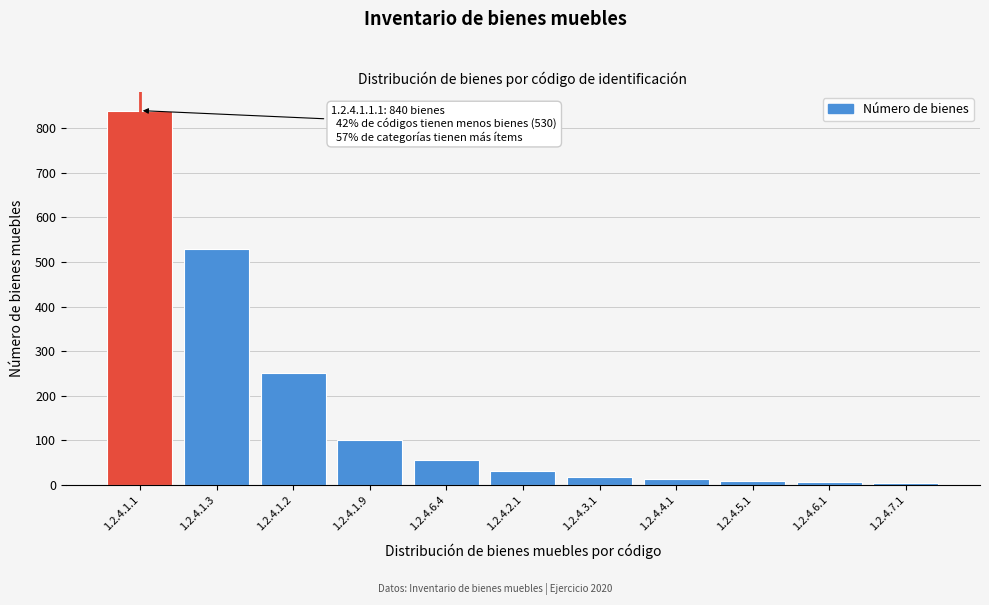

Where is the data nearest to the value 421?

1.2.4.1.3